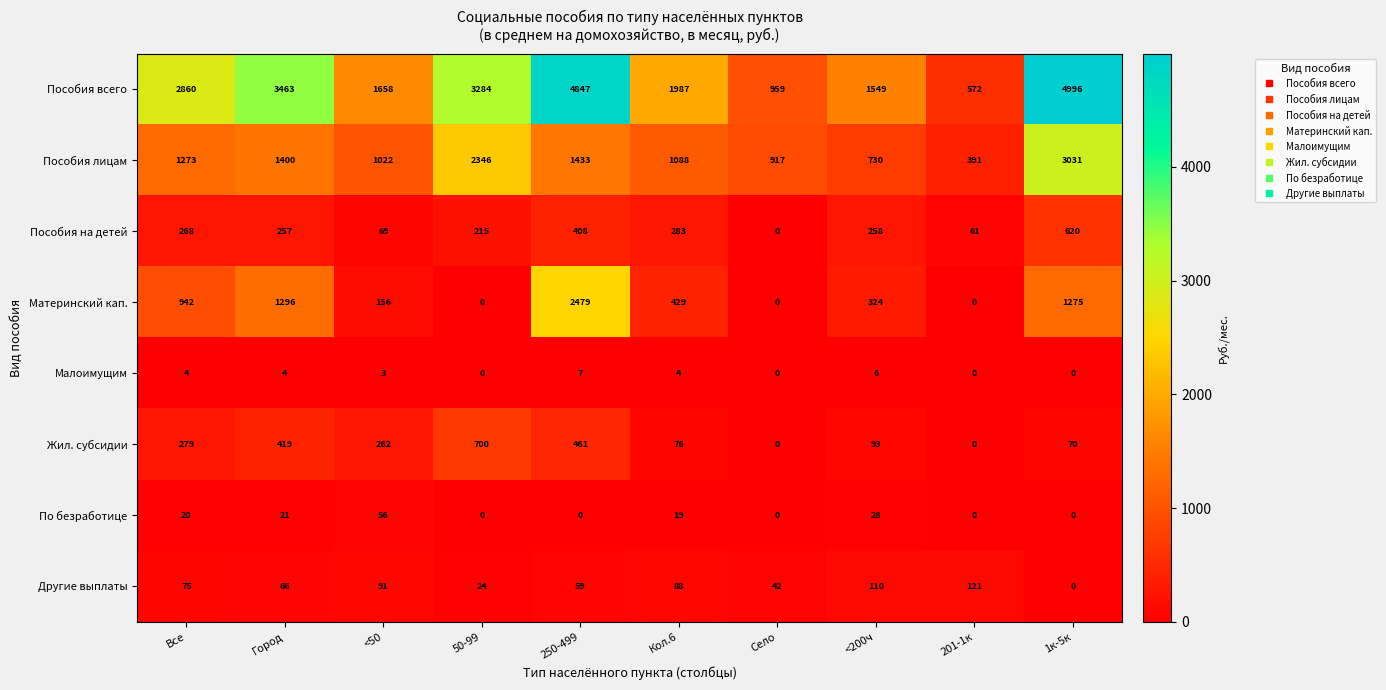

What is the total value across all series at <200ч?

3098